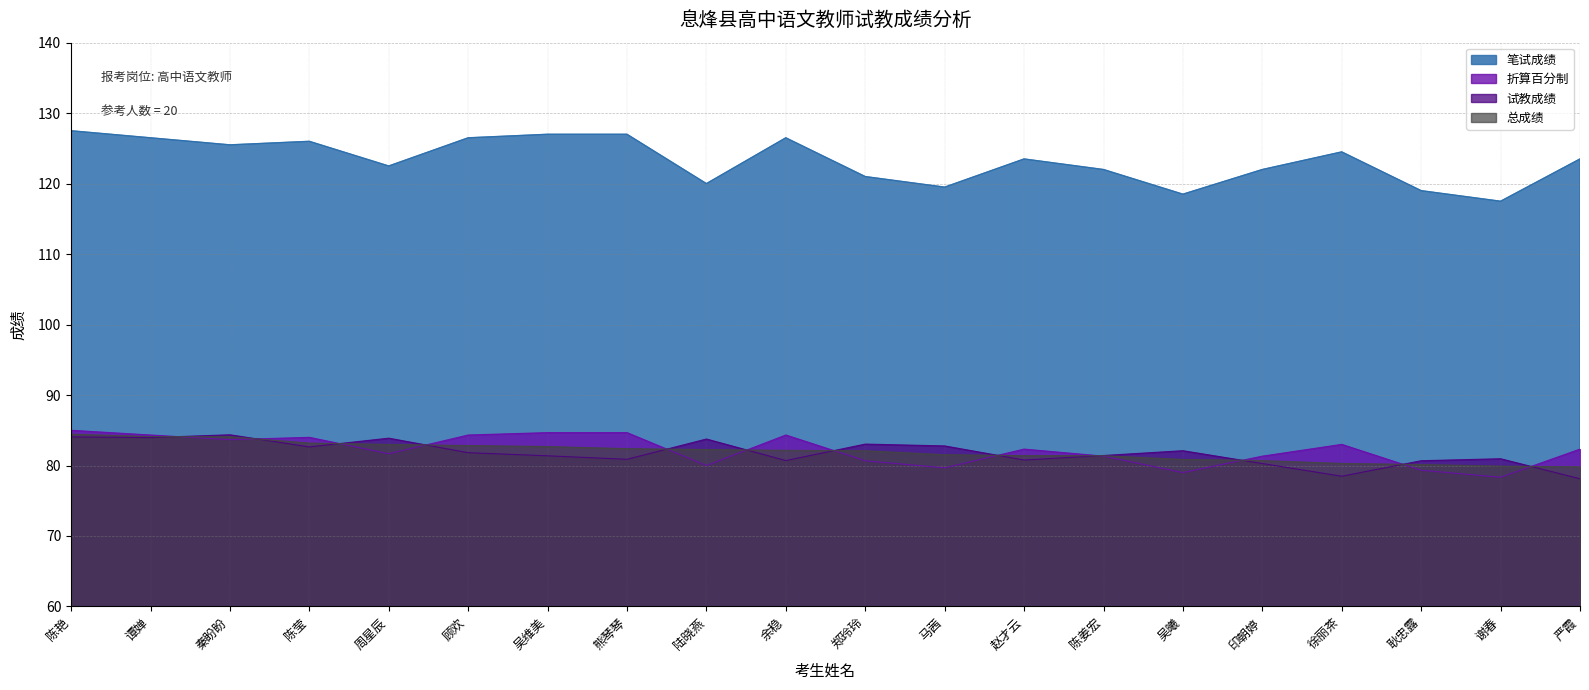

True or false: 折算百分制 has more than 0 points higher than both neighbors.

True